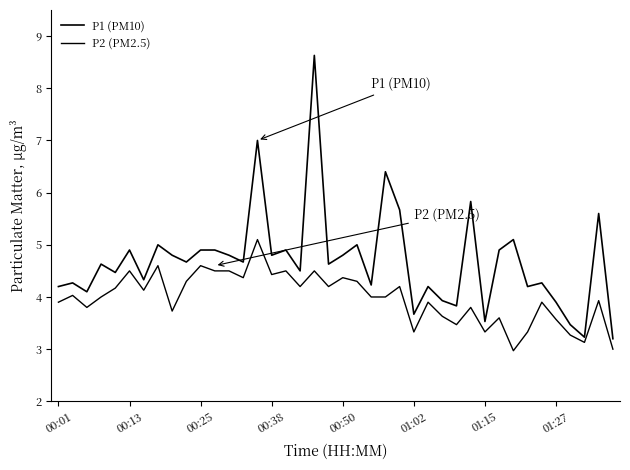

True or false: P1 (PM10) and P2 (PM2.5) cross at least once.

False